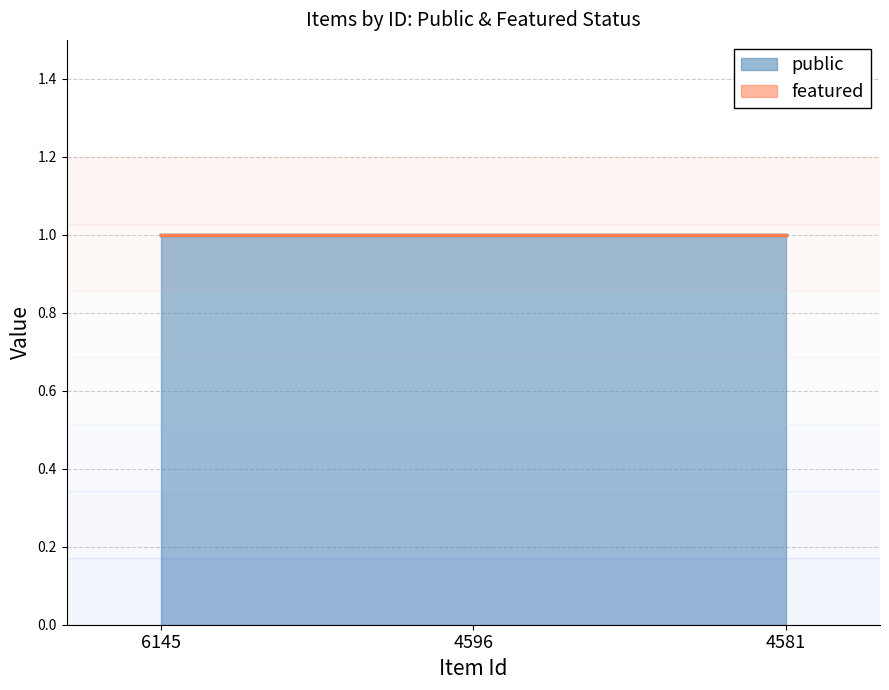

Reading right to left, extract all data points from this chart.

public: 1	1	1
featured: 0	0	0